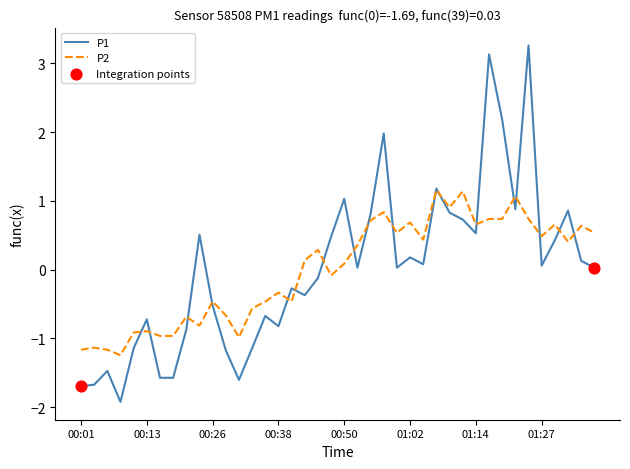

What is the maximum value for P1?

3.3